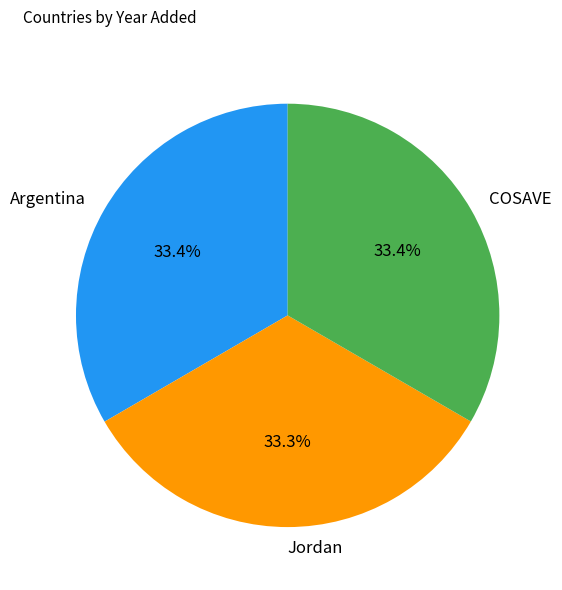

To the nearest percent, what is the combined percentage of COSAVE and Jordan?

67%